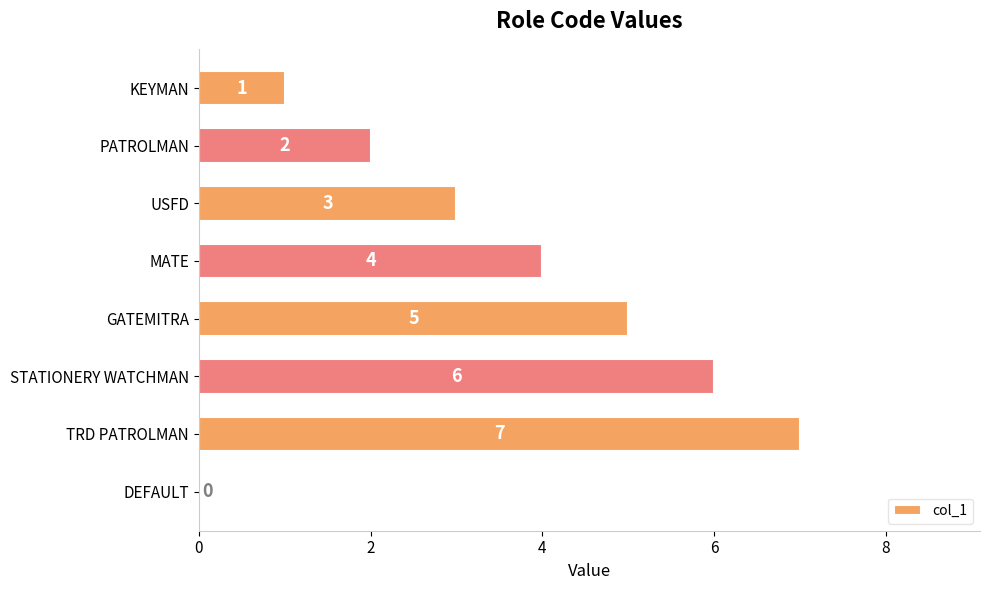

True or false: the data shows 2 at PATROLMAN.

True